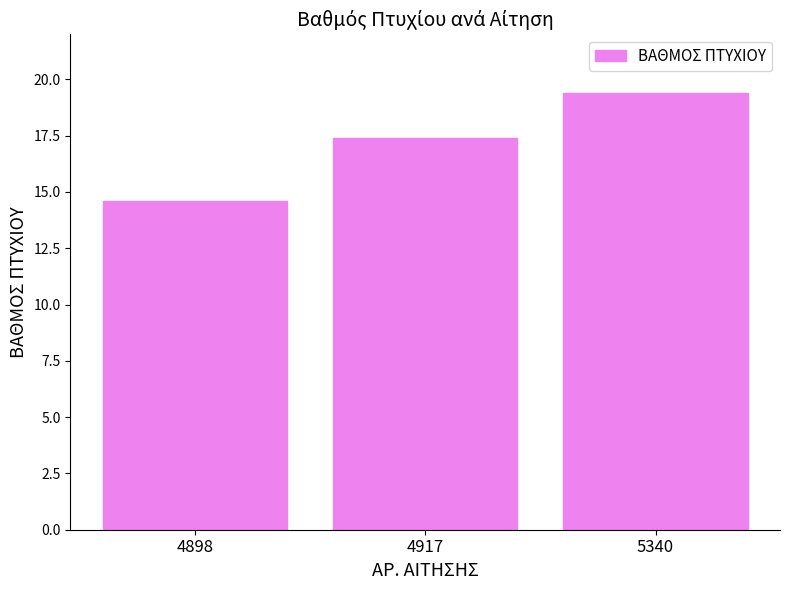

Between 4917 and 5340, which is larger?

5340